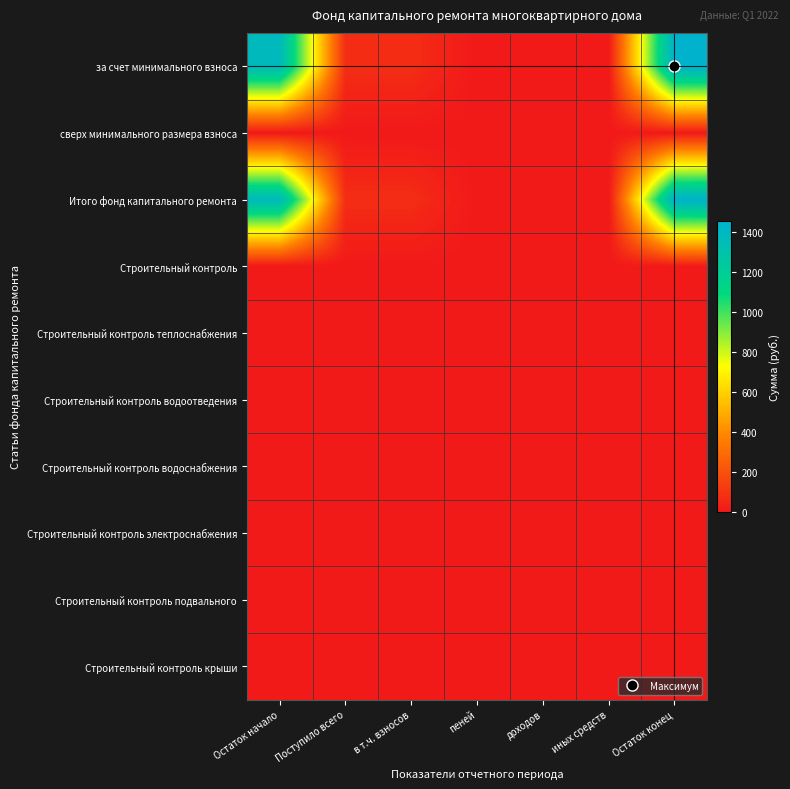

Which series has the largest range (max minus min)?

за счет минимального взноса